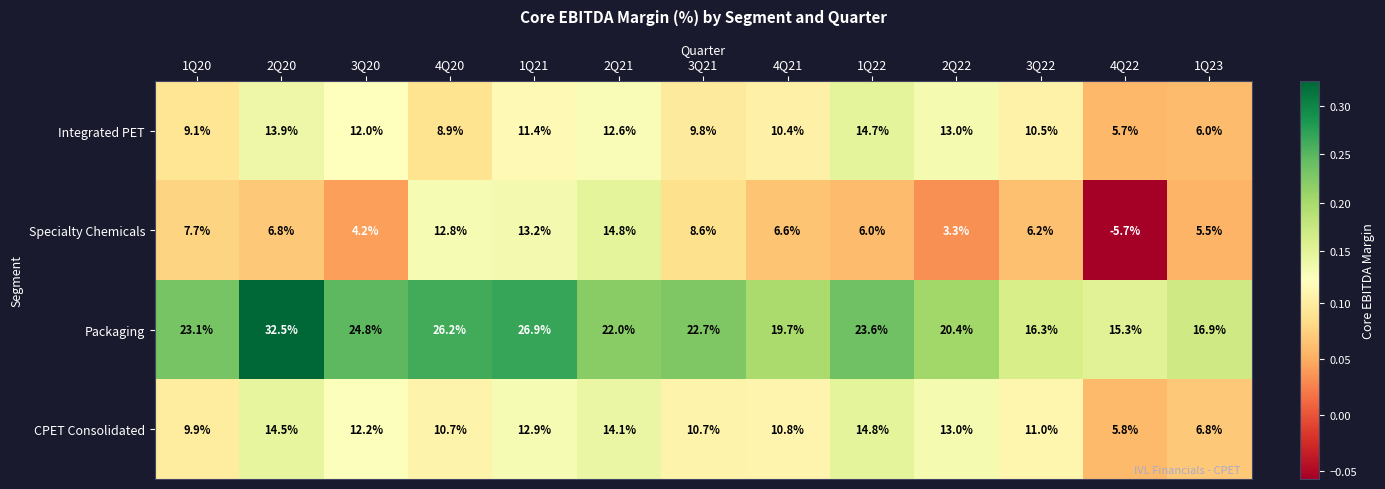

What is the total value across all series at 1Q20?

49.8